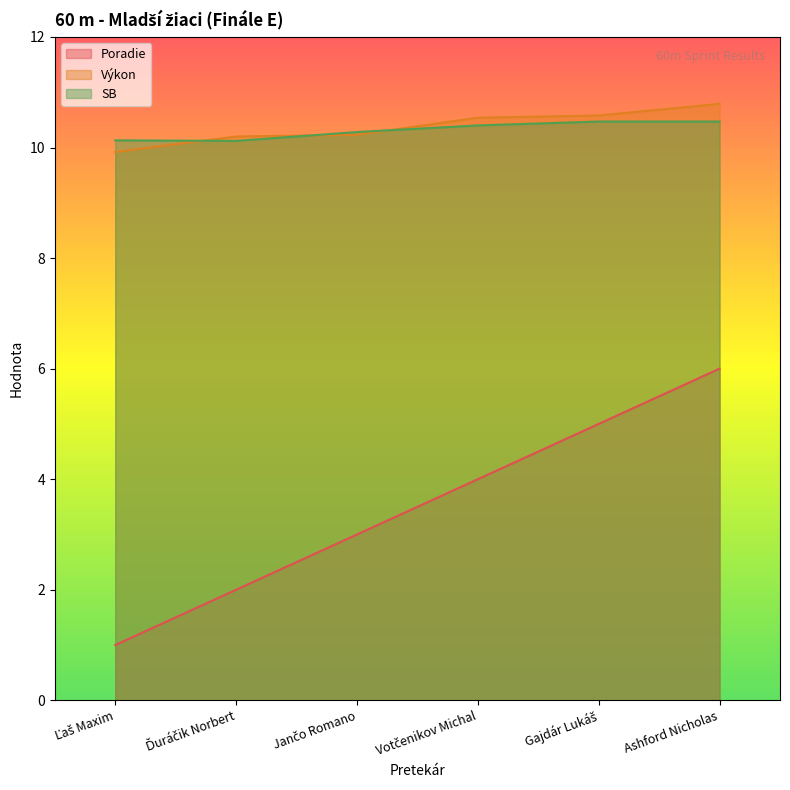

True or false: Výkon has a value of 10.6 at Gajdár Lukáš.

True